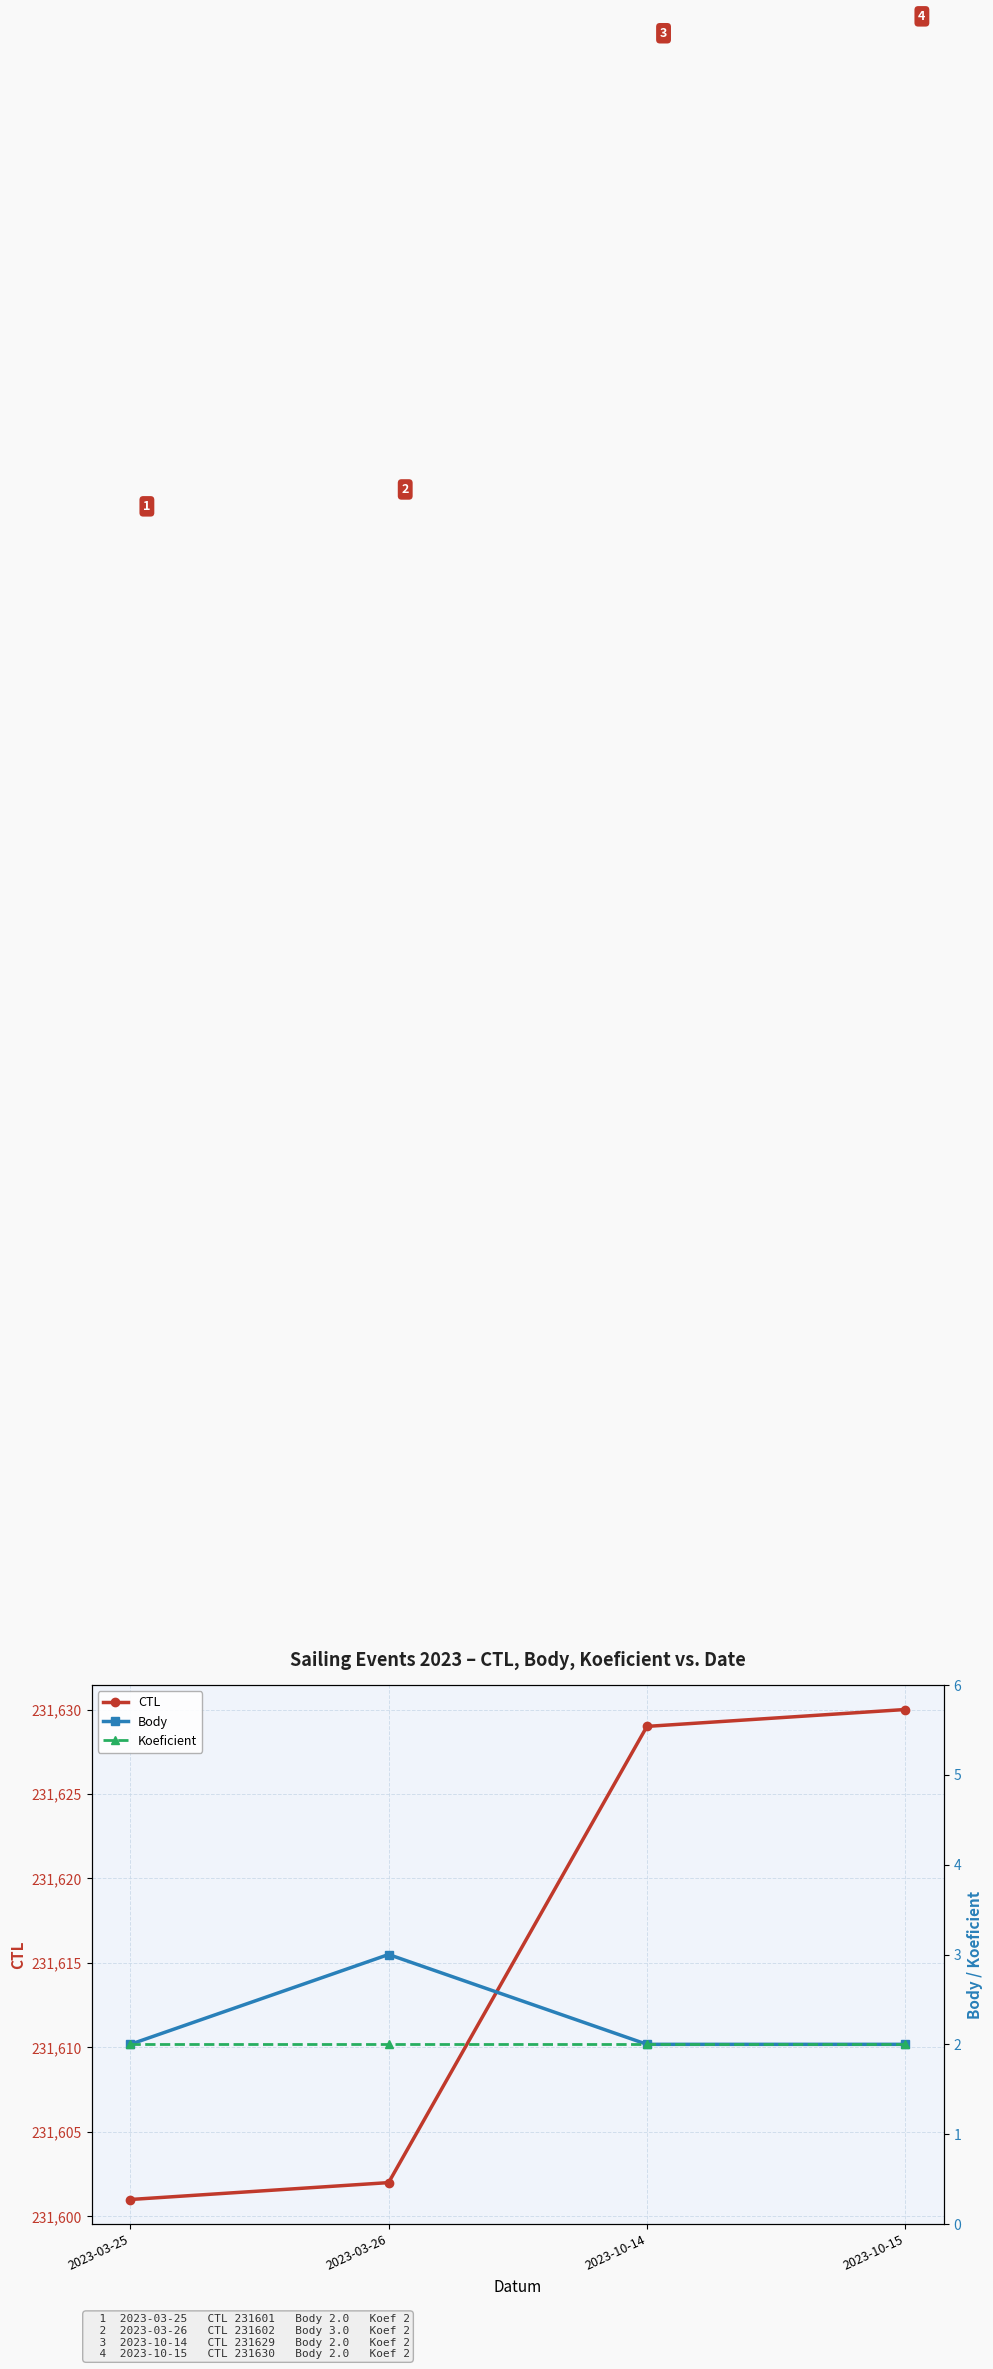

Reading left to right, extract all data points from this chart.

CTL: 2023-03-25=231601	2023-03-26=231602	2023-10-14=231629	2023-10-15=231630
Body: 2023-03-25=2	2023-03-26=3	2023-10-14=2	2023-10-15=2
Koeficient: 2023-03-25=2	2023-03-26=2	2023-10-14=2	2023-10-15=2